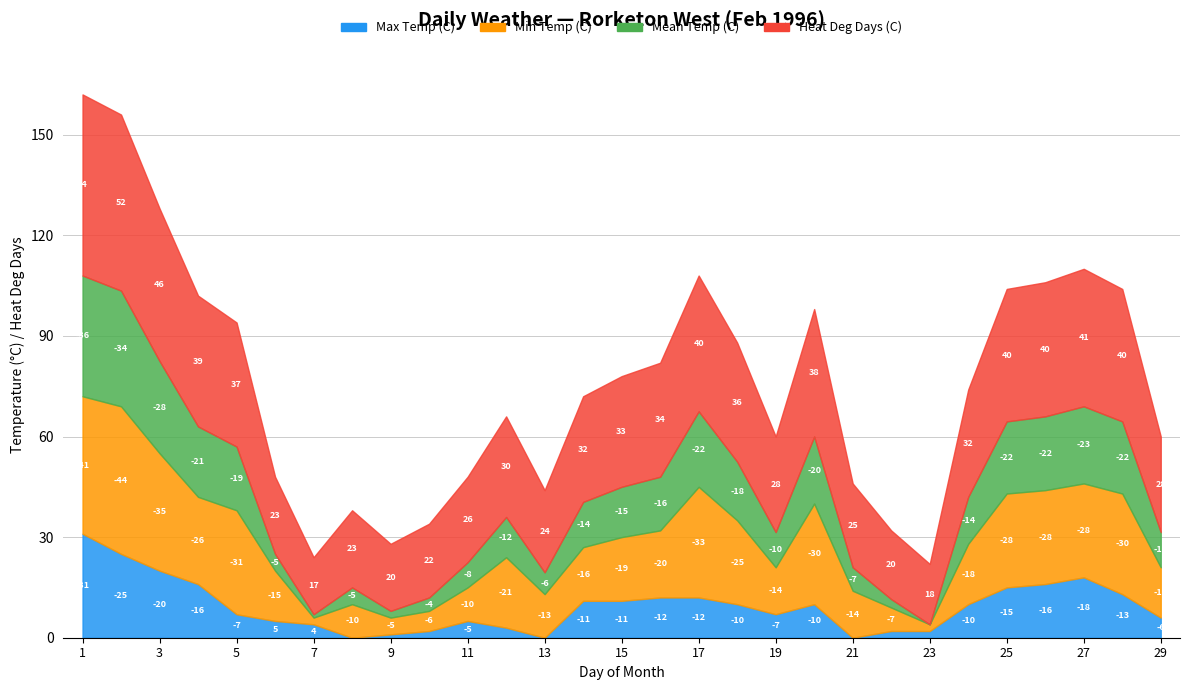

List the series in order of their peak value, highest first.

Heat Deg Days (C), Max Temp (C), Mean Temp (C), Min Temp (C)